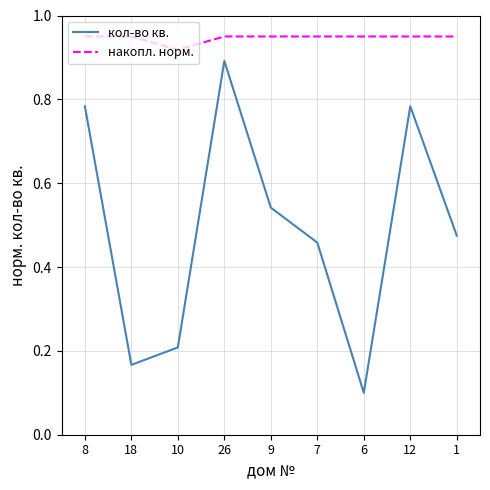

In кол-во кв., how many points are lower than both neighbors (excluding endpoints)?

2